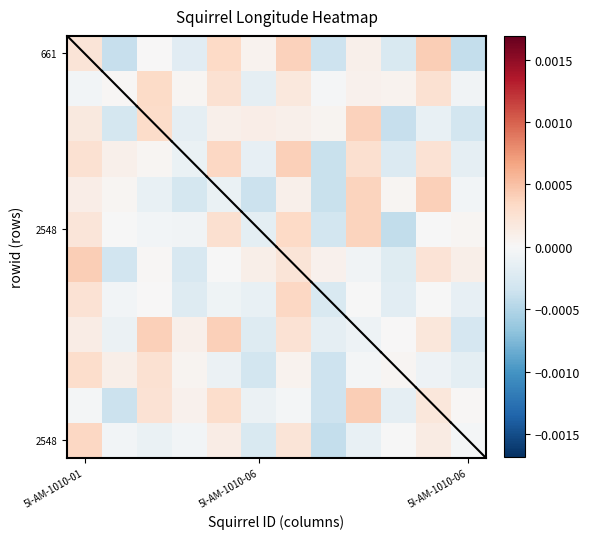

How many categories are shown in the chart?

12